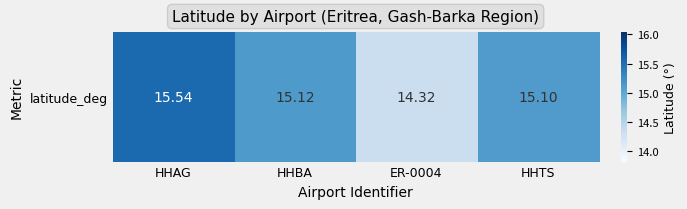

Count the number of categories in the chart.

4